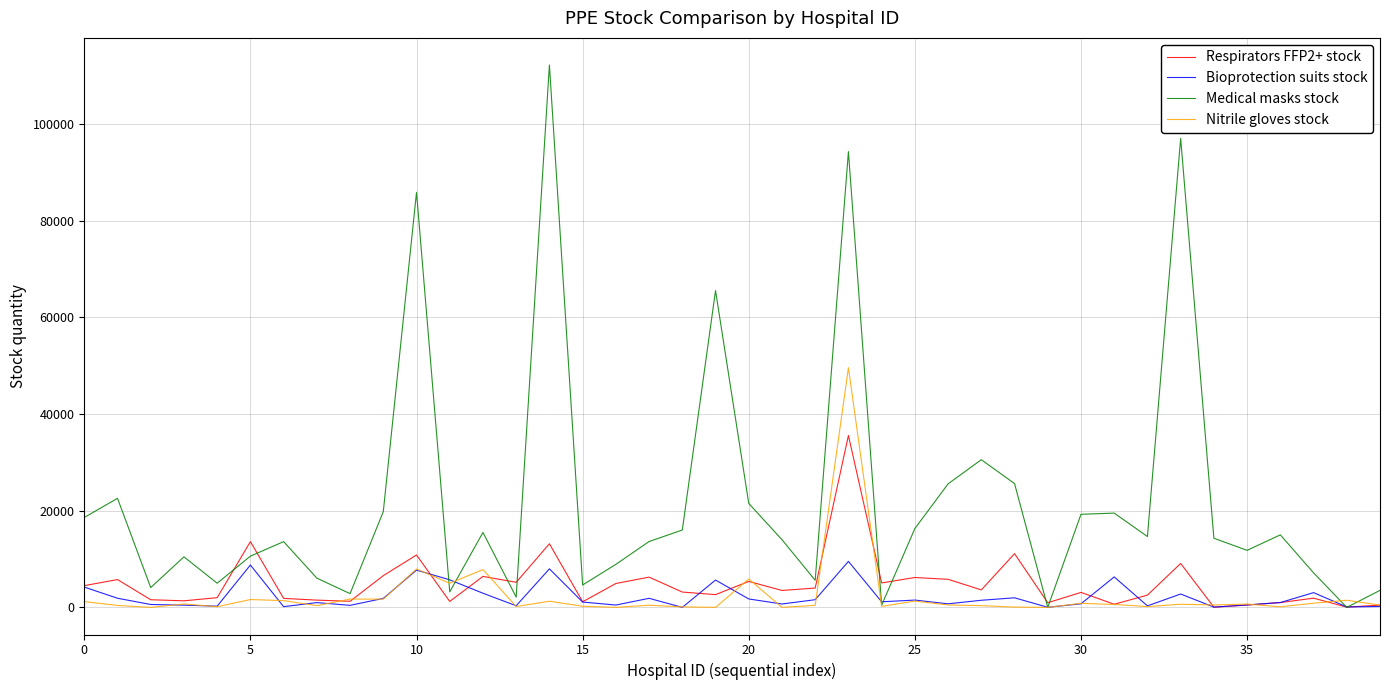

Which series has the widest spread of values?

Medical masks stock